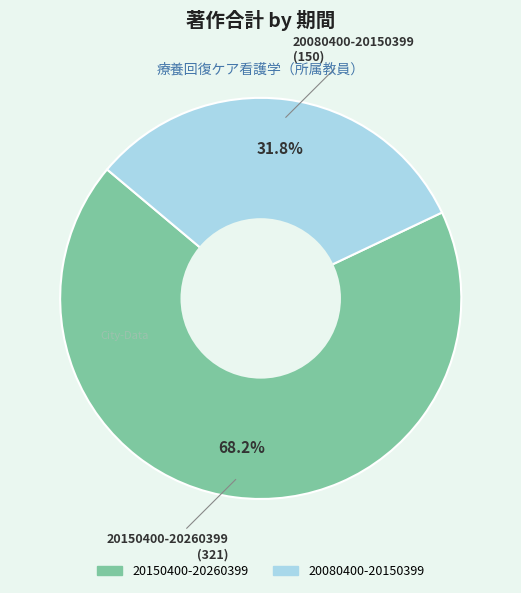

How many slices are in this pie chart?

2